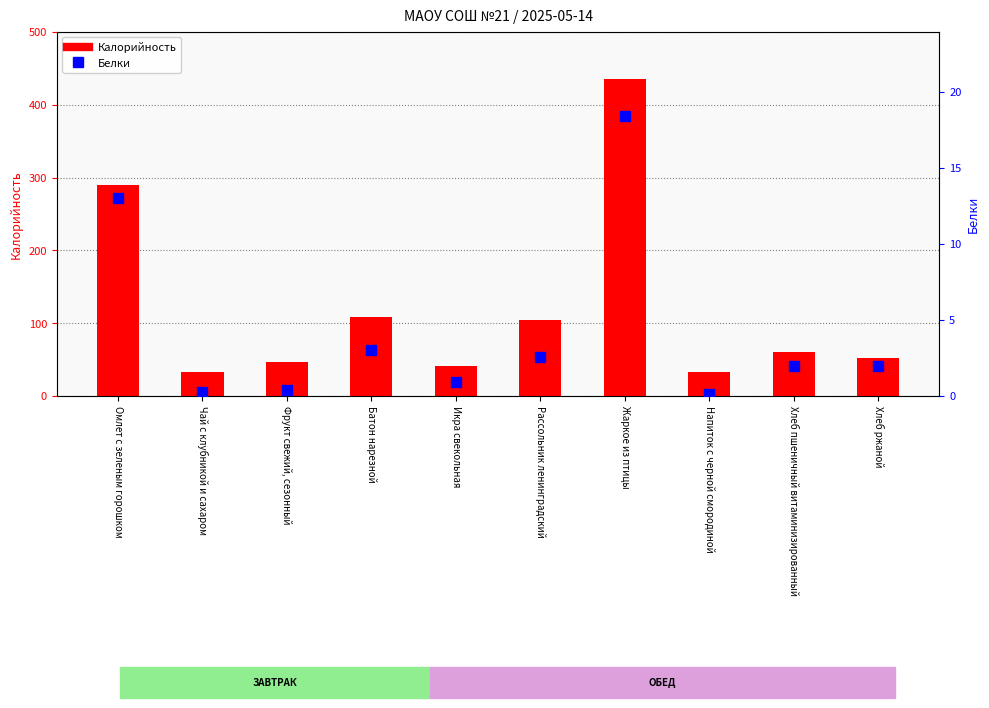

The Белки series shows 2.0 at Хлеб пшеничный витаминизированный. True or false?

True